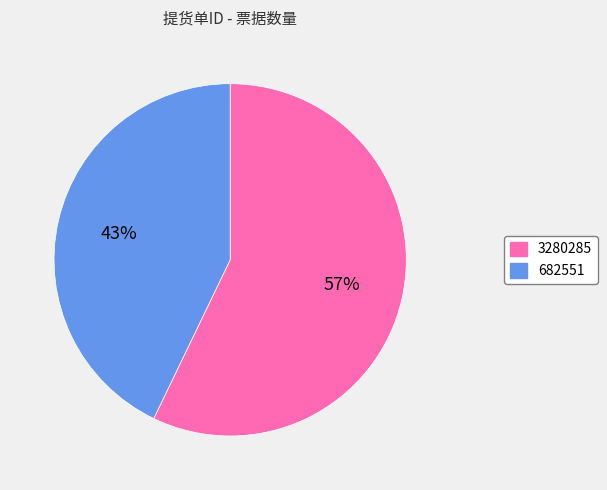

Between 682551 and 3280285, which is larger?

3280285